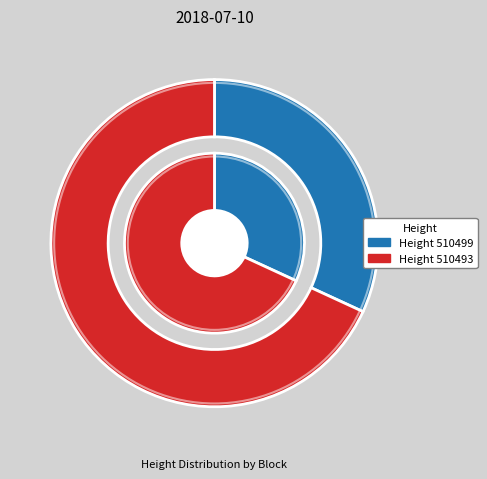

The 510493 slice represents 62% of the pie. True or false?

False